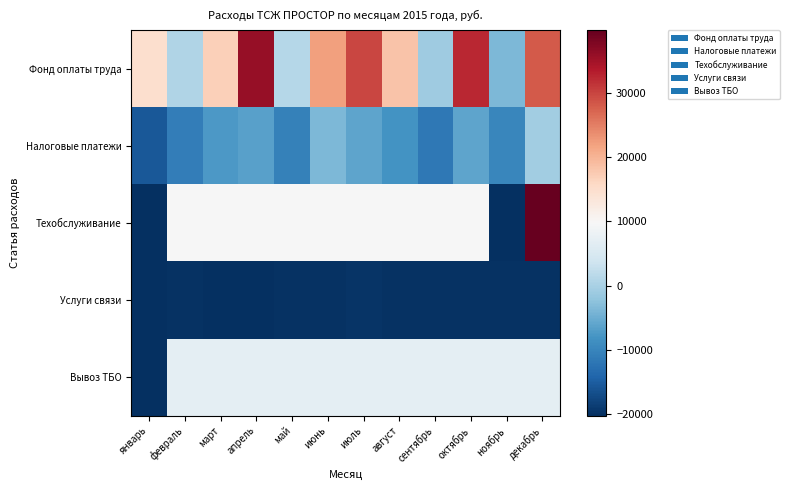

Reading left to right, what are all the values shown in this chart?

Фонд оплаты труда: январь=14667.9	февраль=668.9	март=16837.9	апрель=35725.9	май=1231.9	июнь=21916.9	июль=29731.9	август=18284.9	сентябрь=-805.1	октябрь=32428.9	ноябрь=-3676.1	декабрь=28078.9
Налоговые платежи: январь=-15539.1	февраль=-10858.1	март=-7564.1	апрель=-6501.1	май=-10529.1	июнь=-3634.1	июль=-6079.1	август=-8166.1	сентябрь=-11644.1	октябрь=-6108.1	ноябрь=-9811.1	декабрь=-649.1
Техобслуживание: январь=-20206.1	февраль=9685.9	март=9685.9	апрель=9685.9	май=9685.9	июнь=9685.9	июль=9685.9	август=9685.9	сентябрь=9685.9	октябрь=9685.9	ноябрь=-20206.1	декабрь=39685.9
Услуги связи: январь=-20206.1	февраль=-19956.1	март=-20206.1	апрель=-20206.1	май=-19956.1	июнь=-19956.1	июль=-19706.1	август=-19956.1	сентябрь=-19956.1	октябрь=-19956.1	ноябрь=-19956.1	декабрь=-19956.1
Вывоз ТБО: январь=-20206.1	февраль=6883.9	март=6883.9	апрель=6883.9	май=6883.9	июнь=6883.9	июль=6883.9	август=6883.9	сентябрь=6883.9	октябрь=6883.9	ноябрь=6883.9	декабрь=6883.9